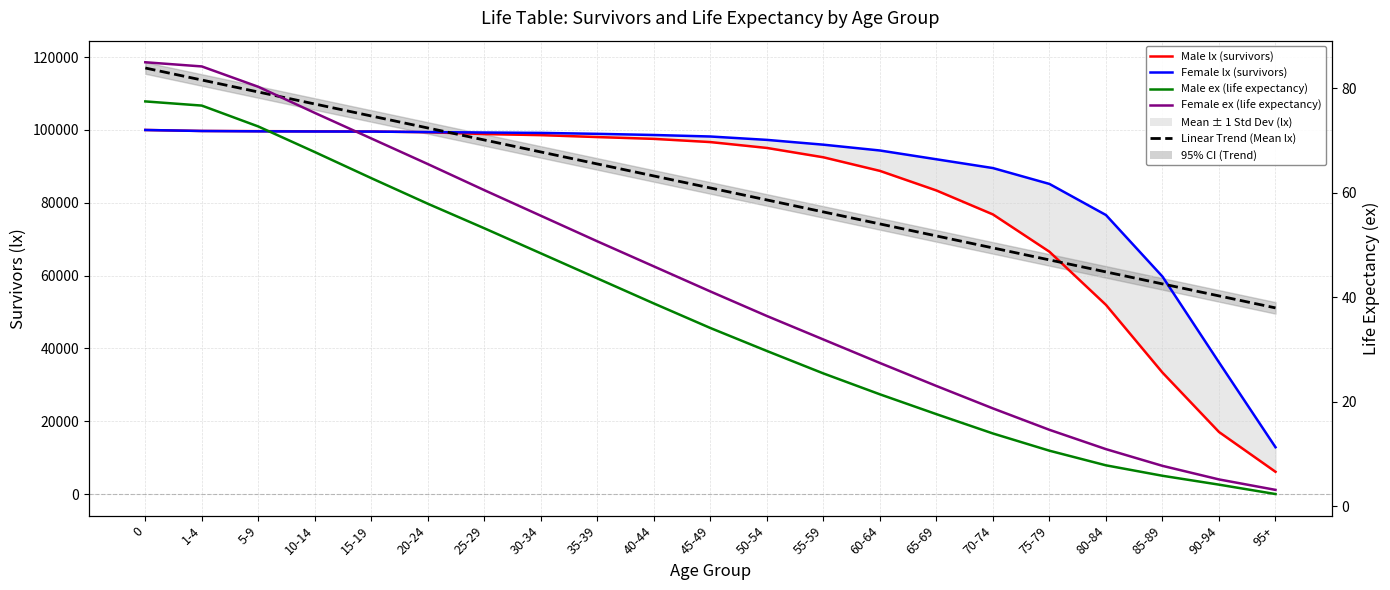

What is the difference between the Male lx (survivors) values at 30-34 and 5-9?

1092.0